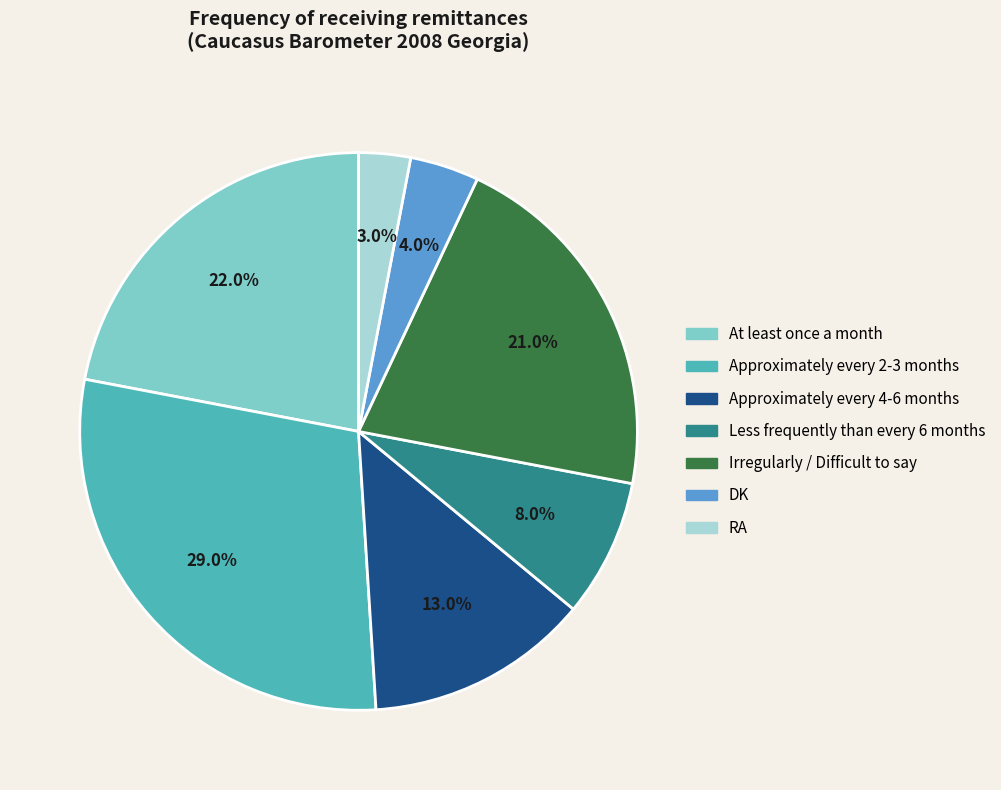

True or false: DK accounts for 4% of the total.

True